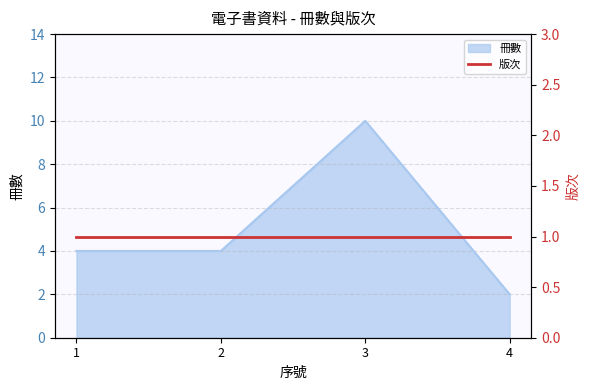

The value at 3 is 16. True or false?

False